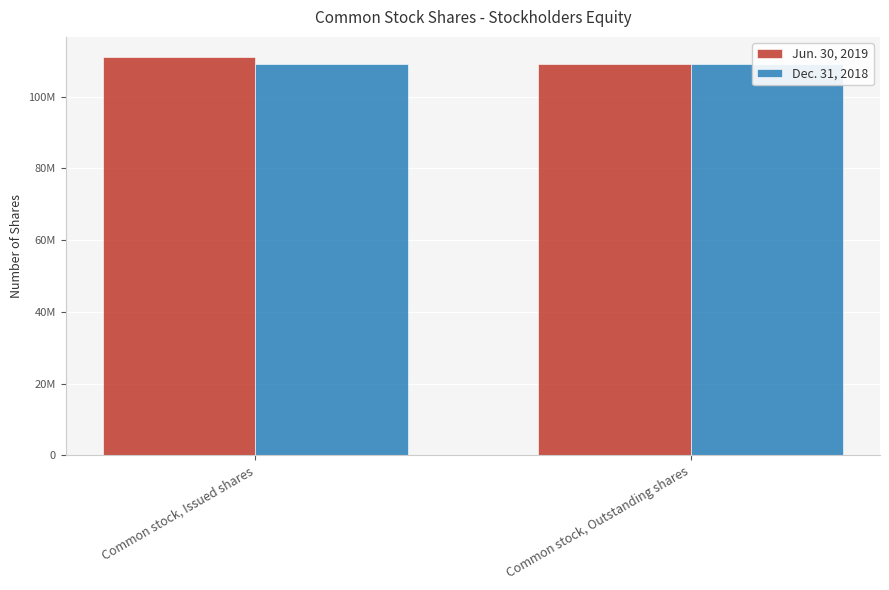

What is the spread (max minus min) of values at Common stock, Issued shares?

2109736